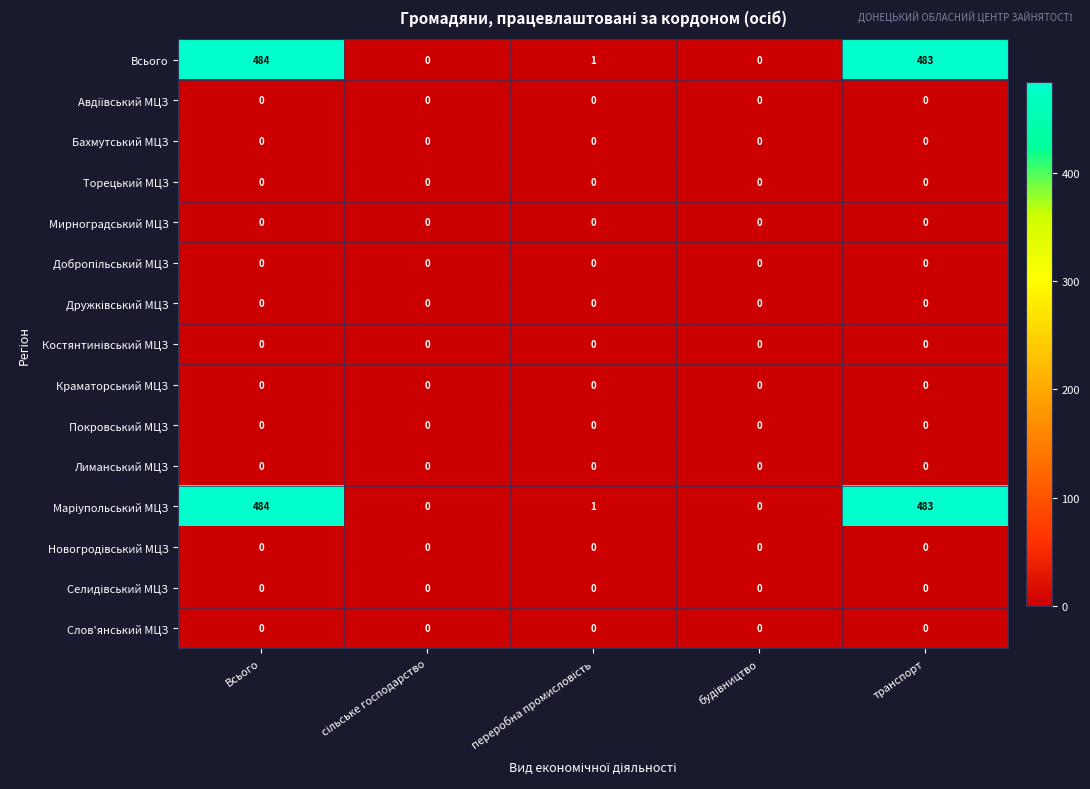

At which category is the sum across all series the highest?

Всього